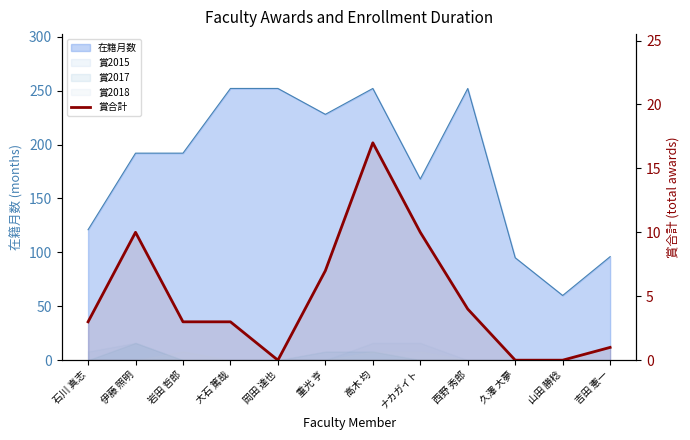

What is the difference between the values at 伊藤 照明 and 石川 真志?

7